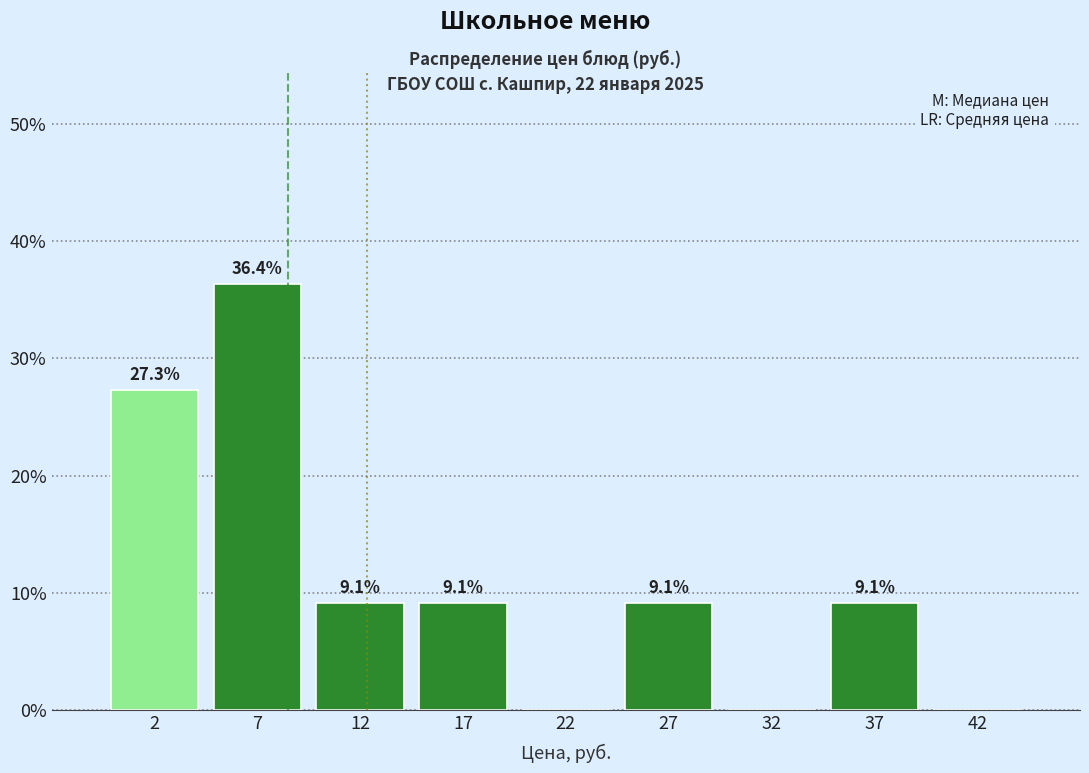

Over which range of the x-axis is the bar tallest?

5 to 10